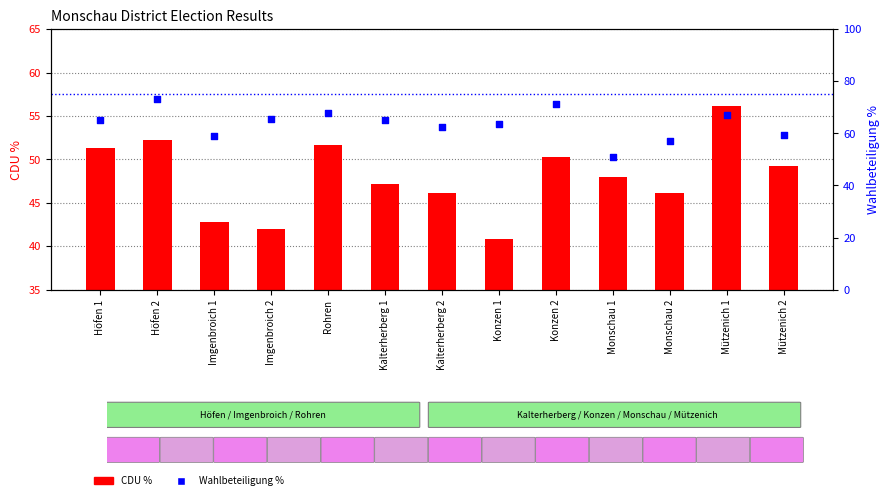

Which series contains the highest Y value?

Wahlbeteiligung %